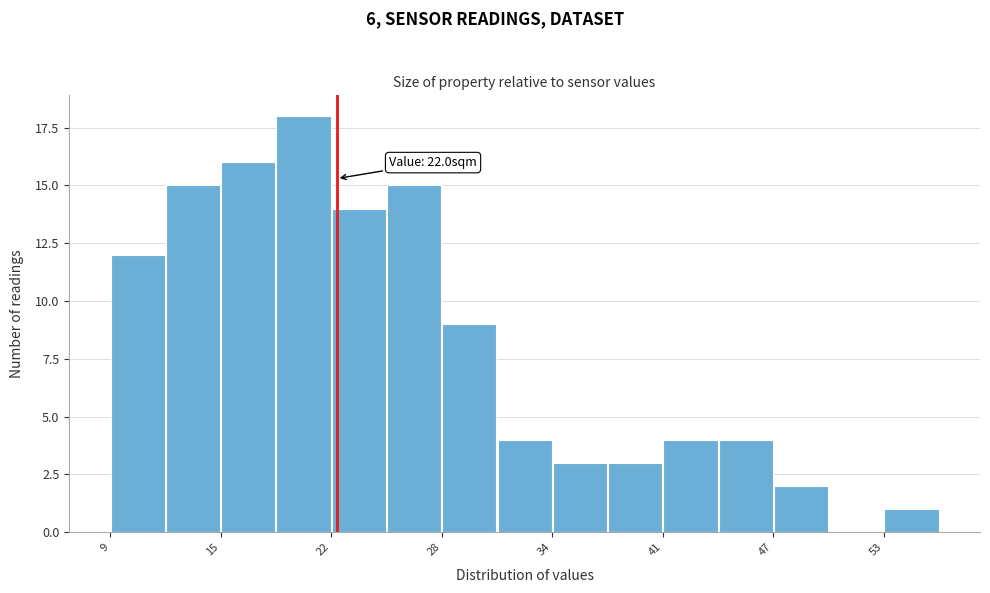

Read against the x-axis, roughly where is the centre of the tallest bar?

20